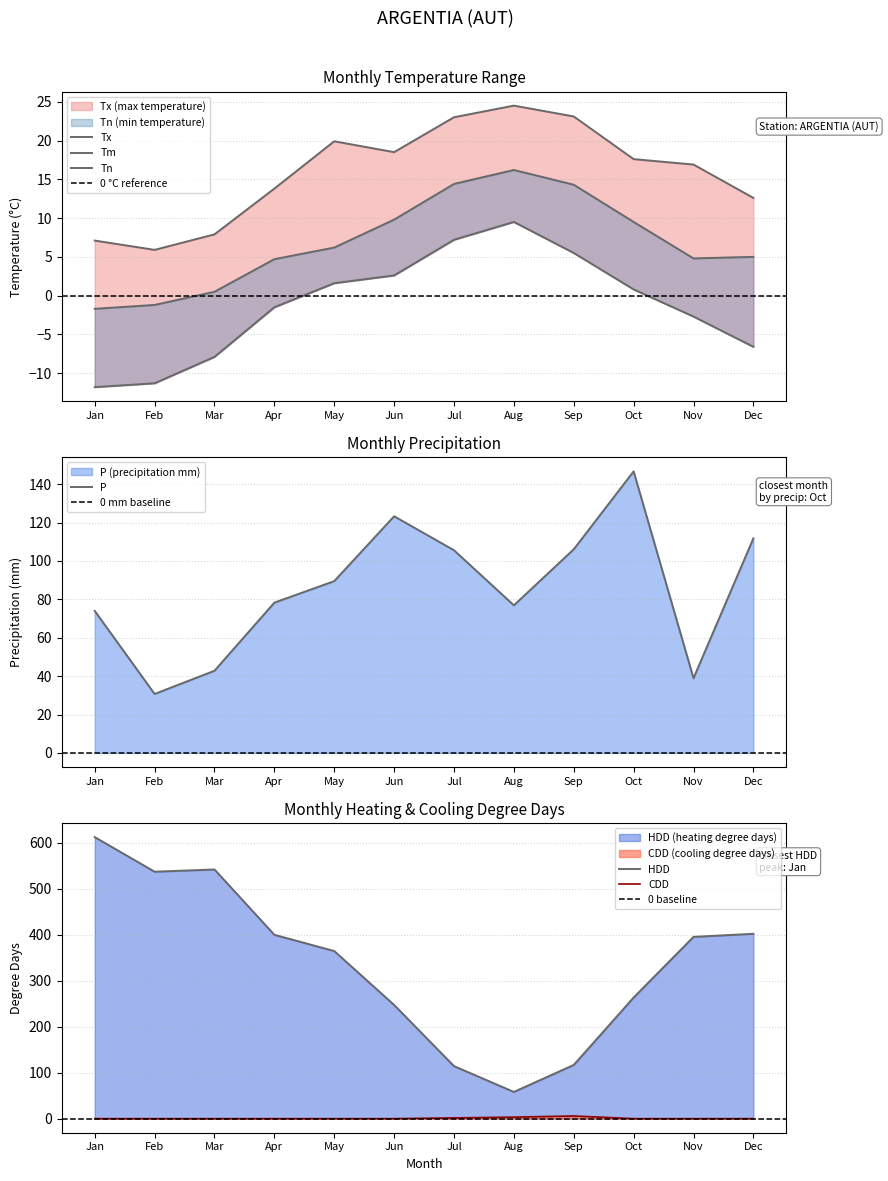

Count the number of categories in the chart.

12